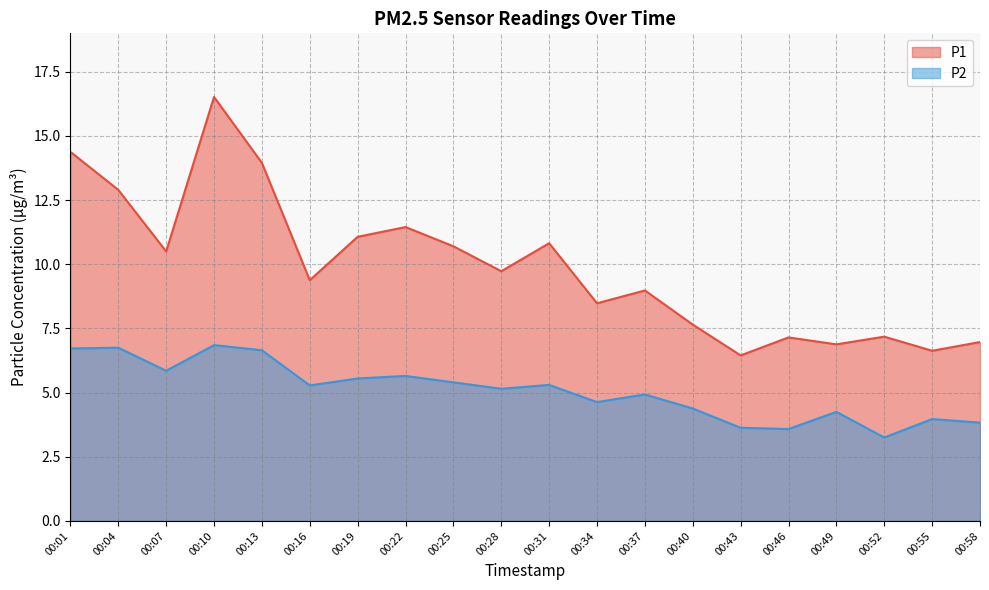

What is the difference between the P1 values at 00:34 and 00:55?

1.9